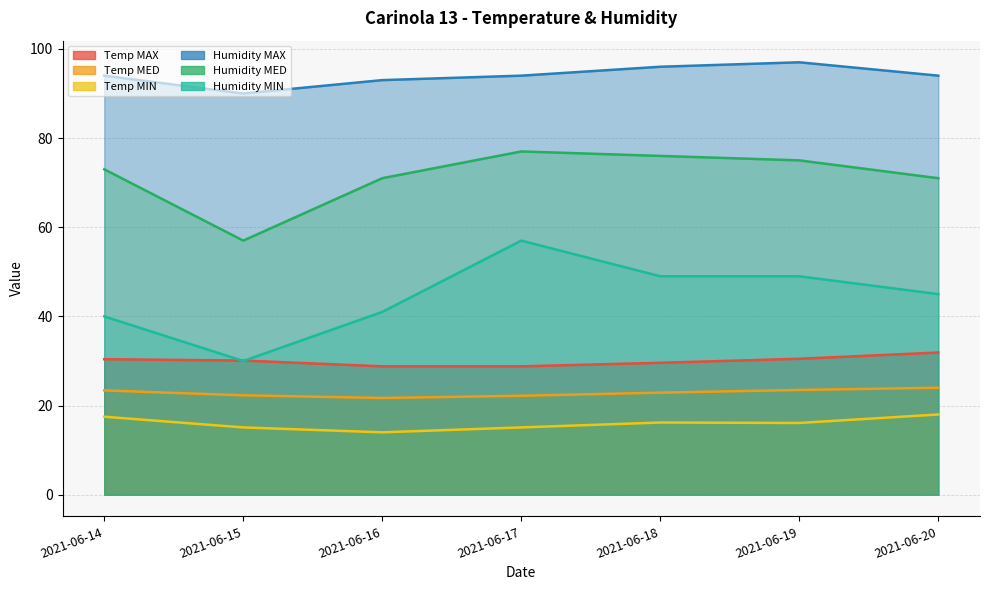

What value does the Humidity MIN series have at 2021-06-14?

40.0